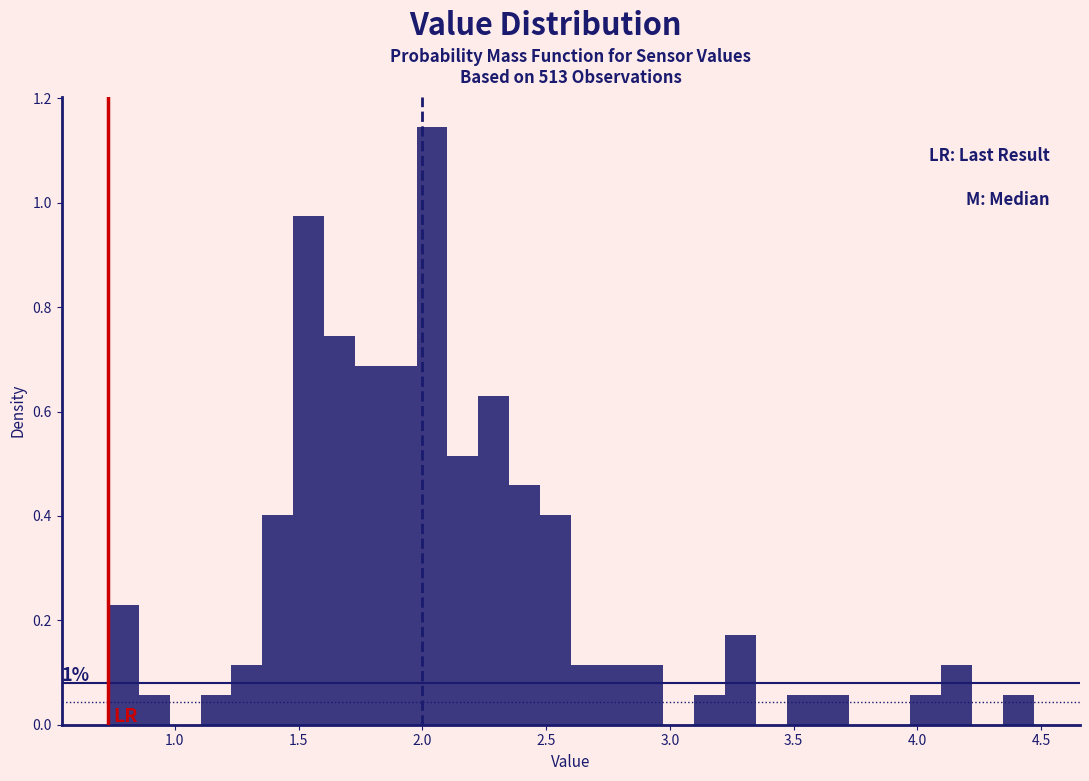

Around what value on the x-axis is the tallest bar? Give the approximate position of its centre, as read against the axis.

2.05